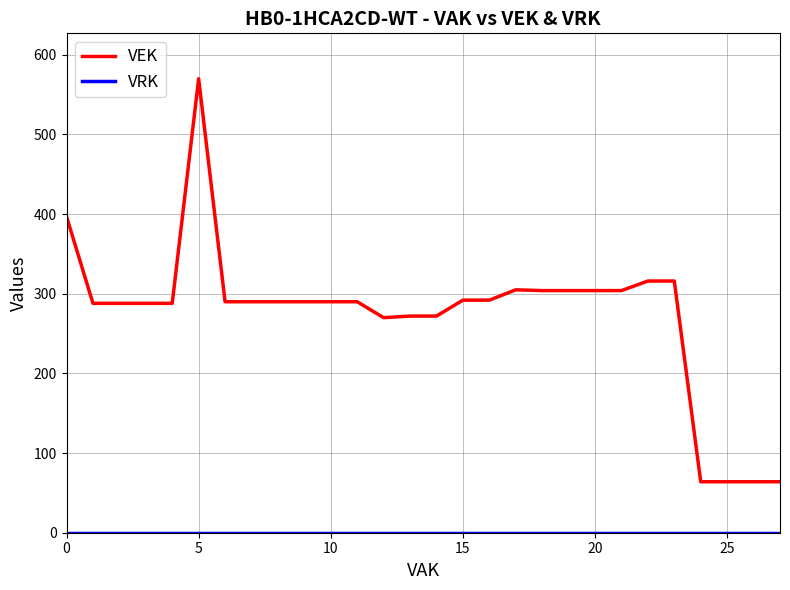

What is the difference between the maximum and minimum values in the VEK series?

506